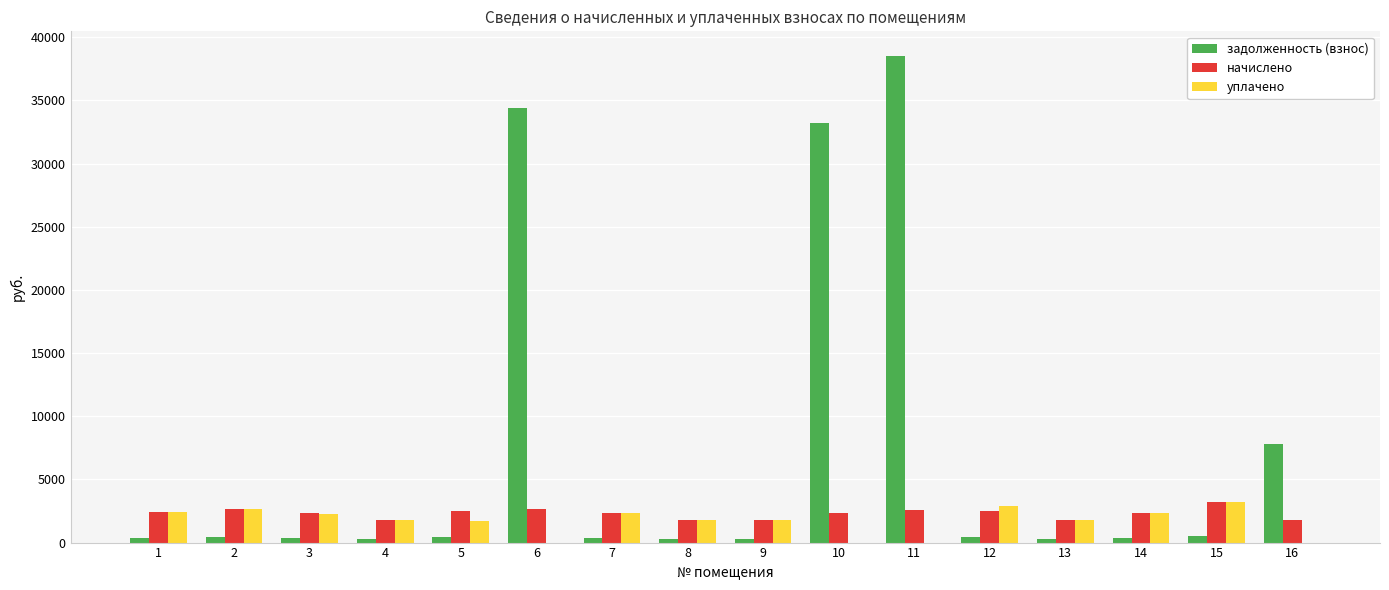

The задолженность (взнос) series shows 66652.5 at 11. True or false?

False